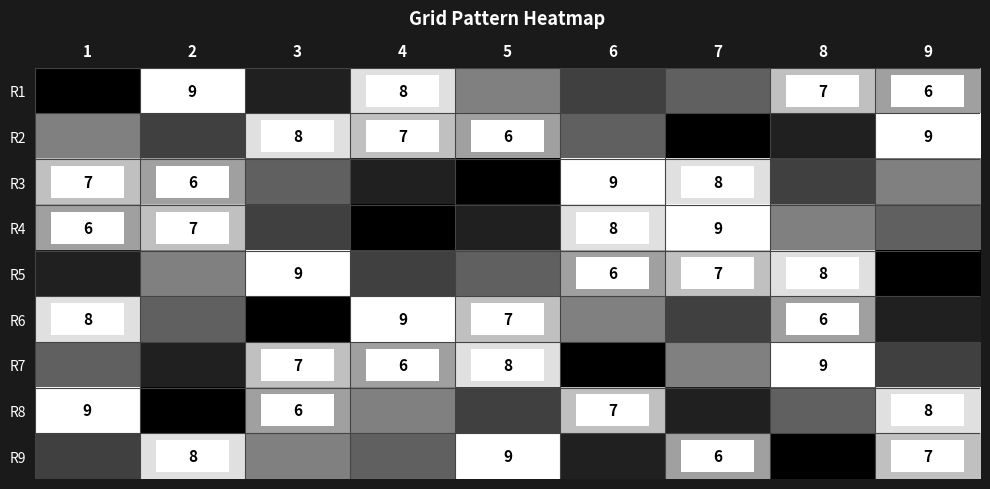

Is it true that R2 equals 7 at 4?

True